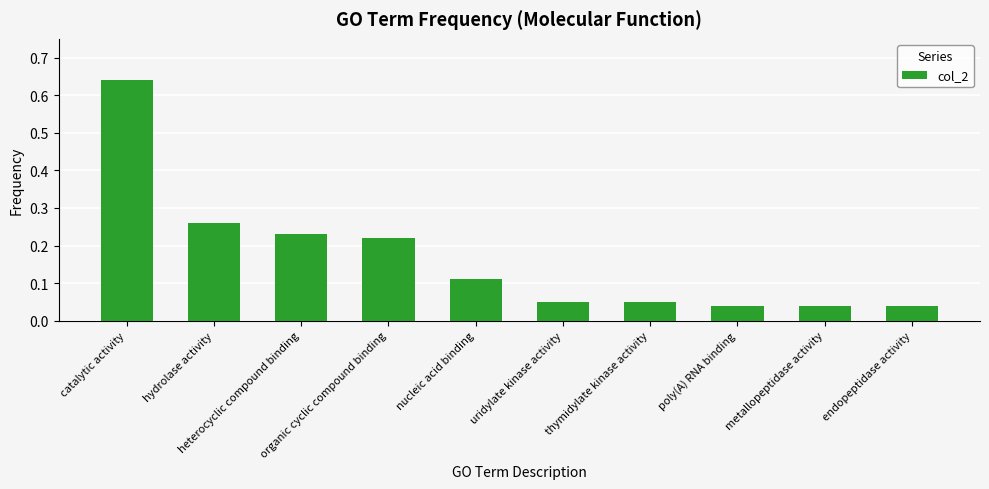

Between catalytic activity and uridylate kinase activity, which is larger?

catalytic activity